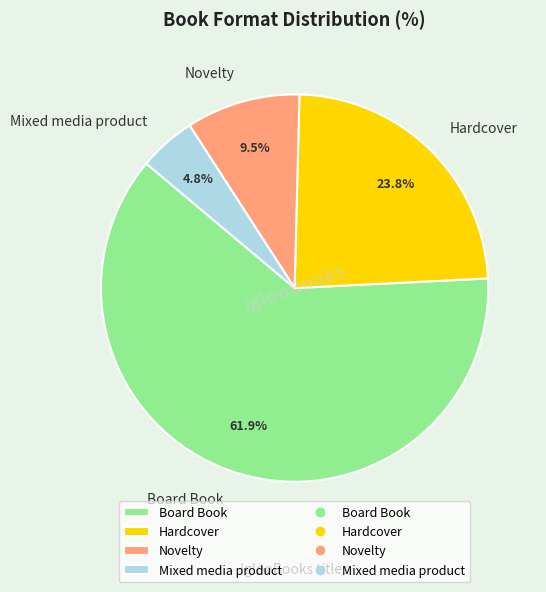

Is it true that Board Book is 89% of the pie?

False